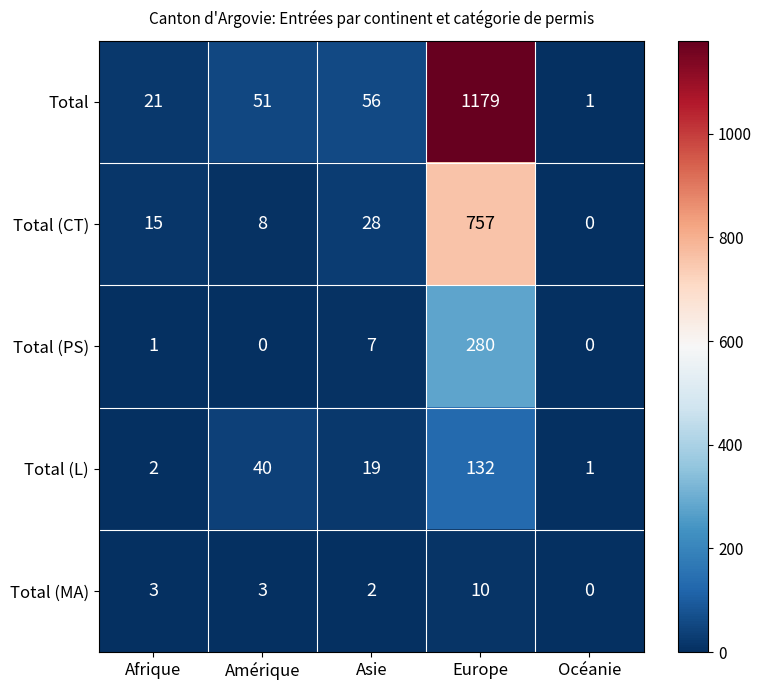

What is the total value across all series at Océanie?

2